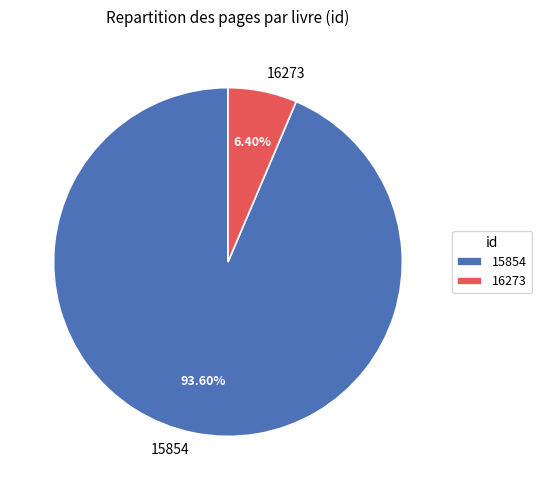

To the nearest percent, what is the difference between the largest and smallest slice percentages?

87%